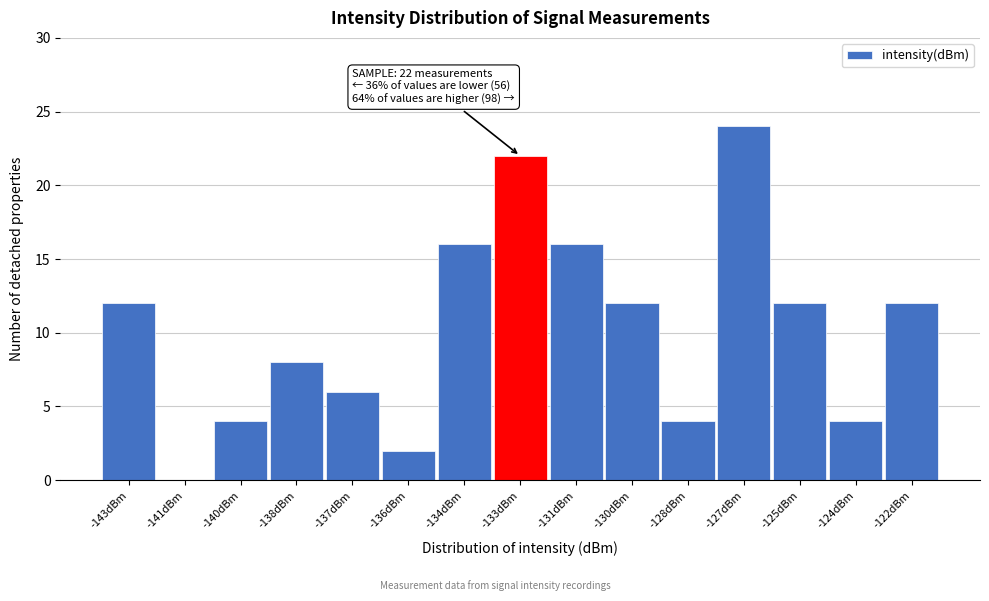

Reading left to right, transcribe all the data shown in this chart.

-143dBm=12	-141dBm=0	-140dBm=4	-138dBm=8	-137dBm=6	-136dBm=2	-134dBm=16	-133dBm=22	-131dBm=16	-130dBm=12	-128dBm=4	-127dBm=24	-125dBm=12	-124dBm=4	-122dBm=12